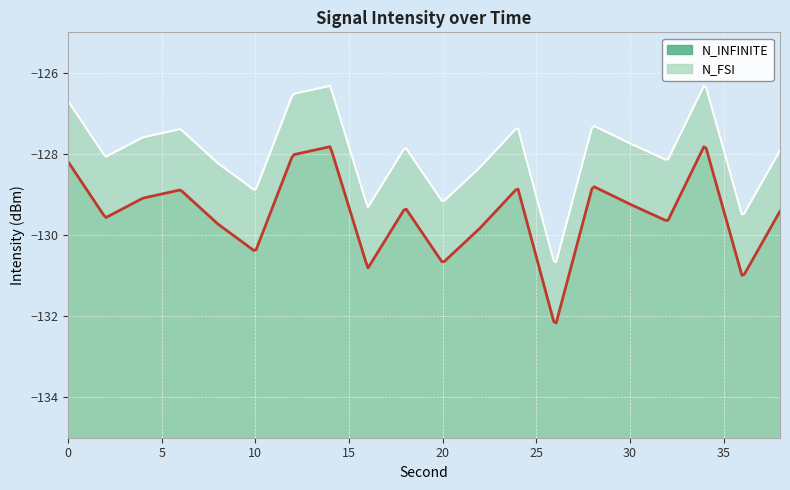

What is the maximum value shown in the chart?

-126.3